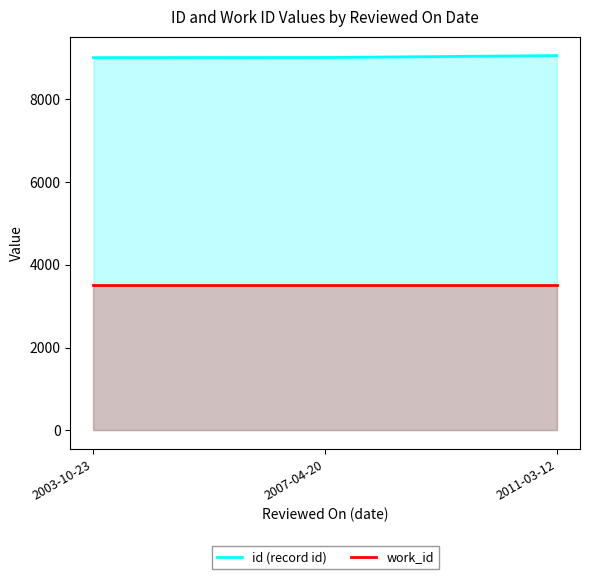

Where is id (record id) nearest to the value 9033?

2007-04-20